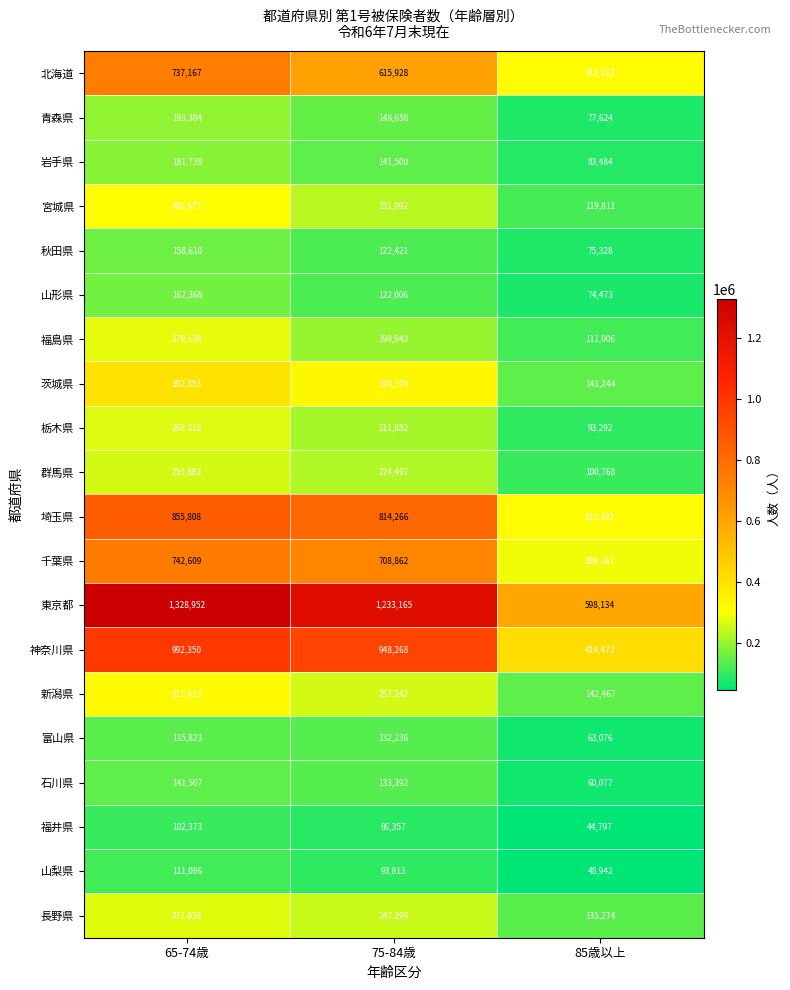

The 青森県 series shows 148658 at 75-84歳. True or false?

True